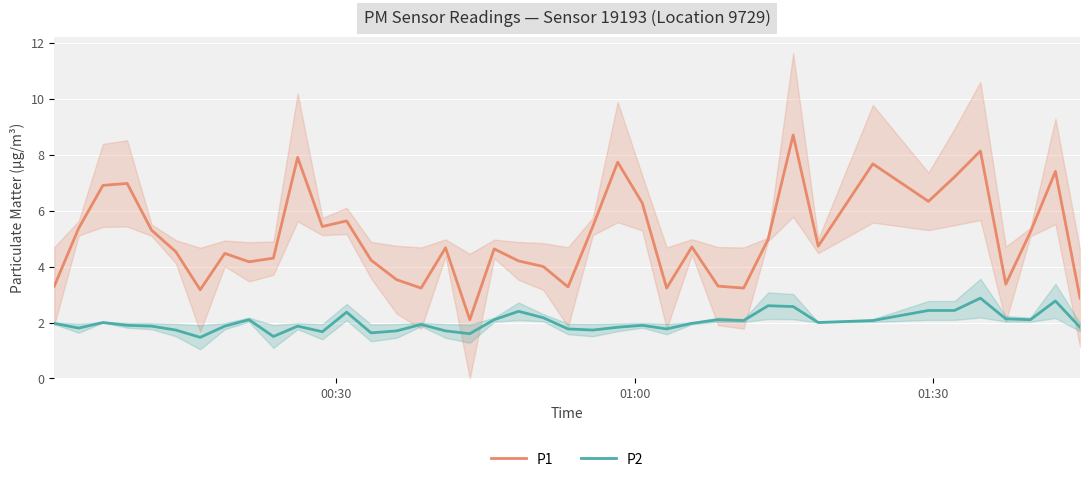

Does the chart display data point markers on the line(s)?

No